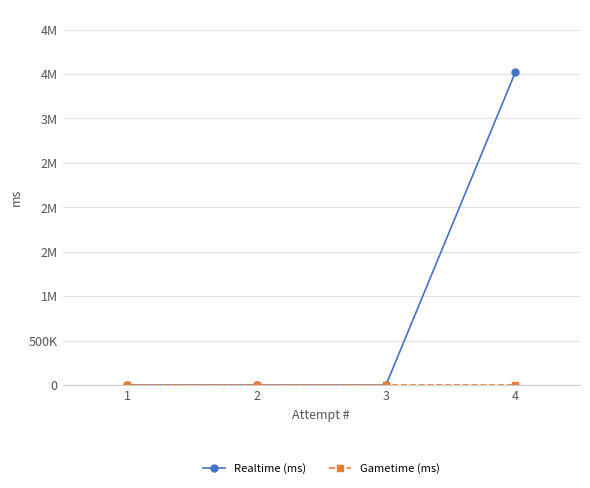

Is this an area chart (filled region under the line)?

No